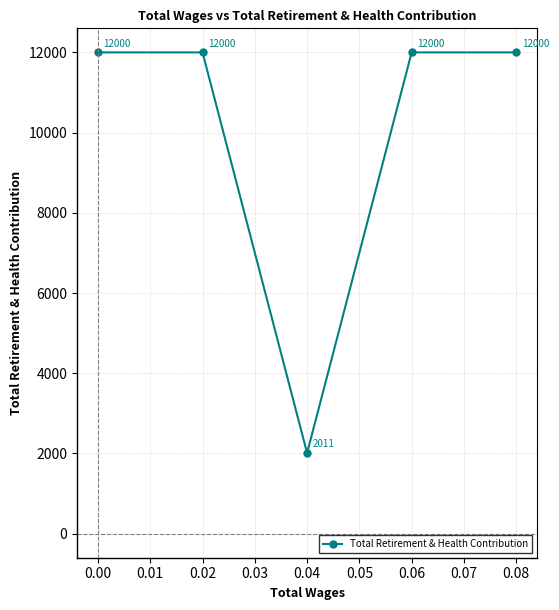

Reading left to right, list all the values displayed in this chart.

12000	12000	2011	12000	12000